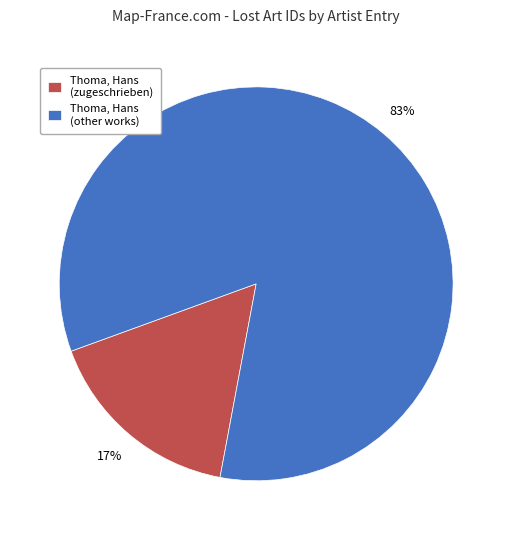

Is the sum of Thoma, Hans (zugeschrieben) and Thoma, Hans (other works) greater than half?

Yes